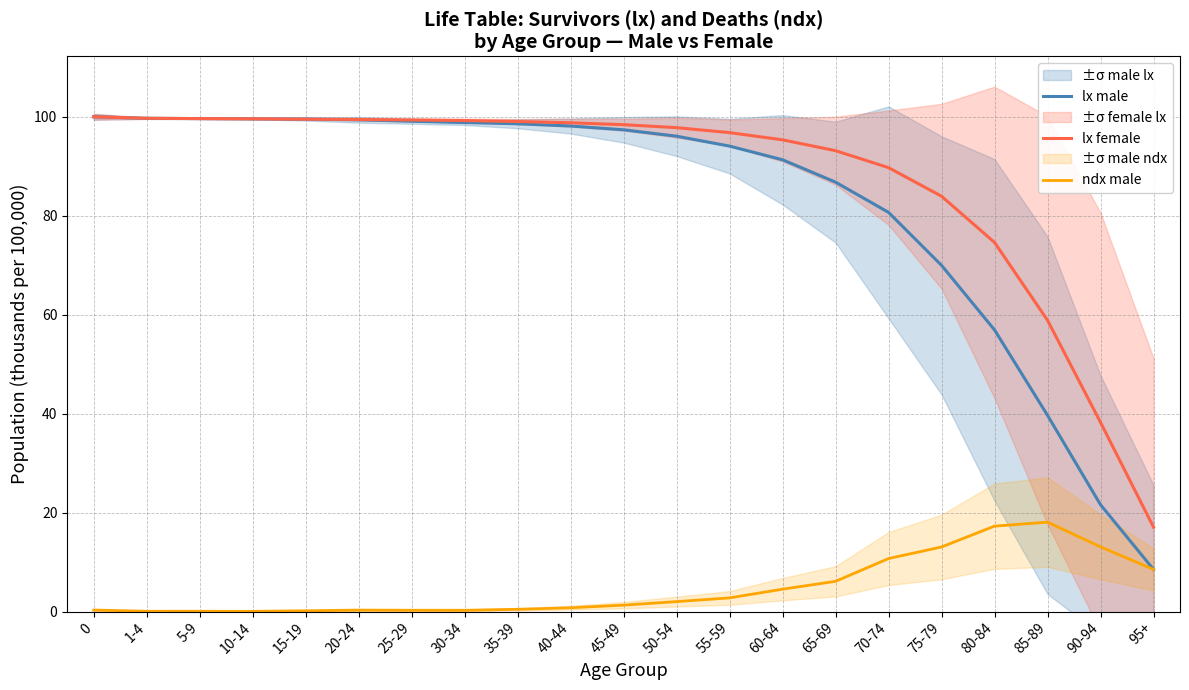

How many values in the lx male series exceed 97?

11